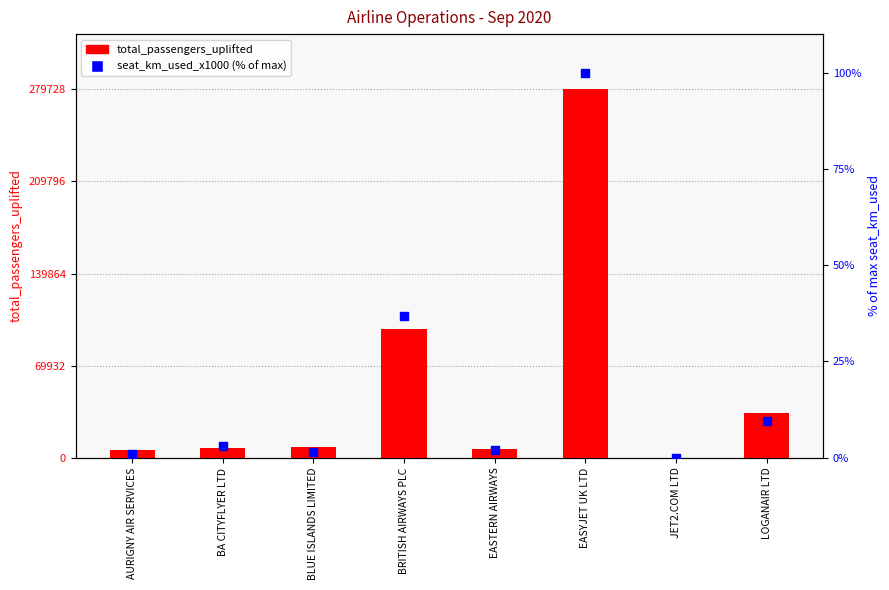

At how many categories does at least one series exceed 263103?

1